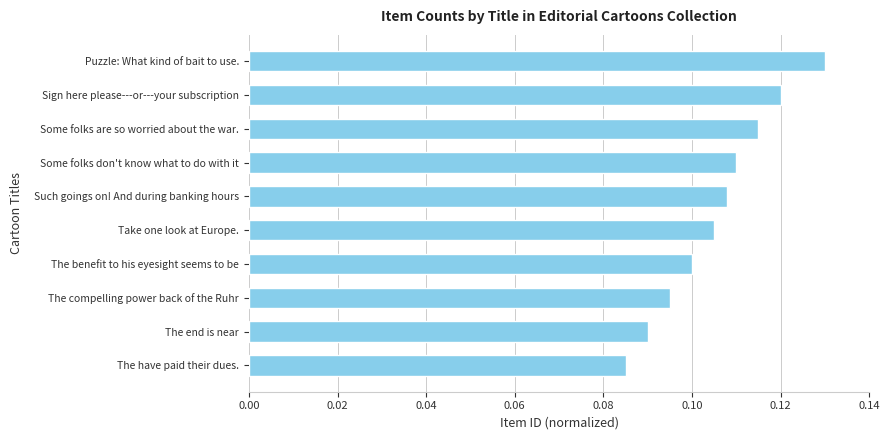

True or false: the data shows 0.1 at Take one look at Europe..

True